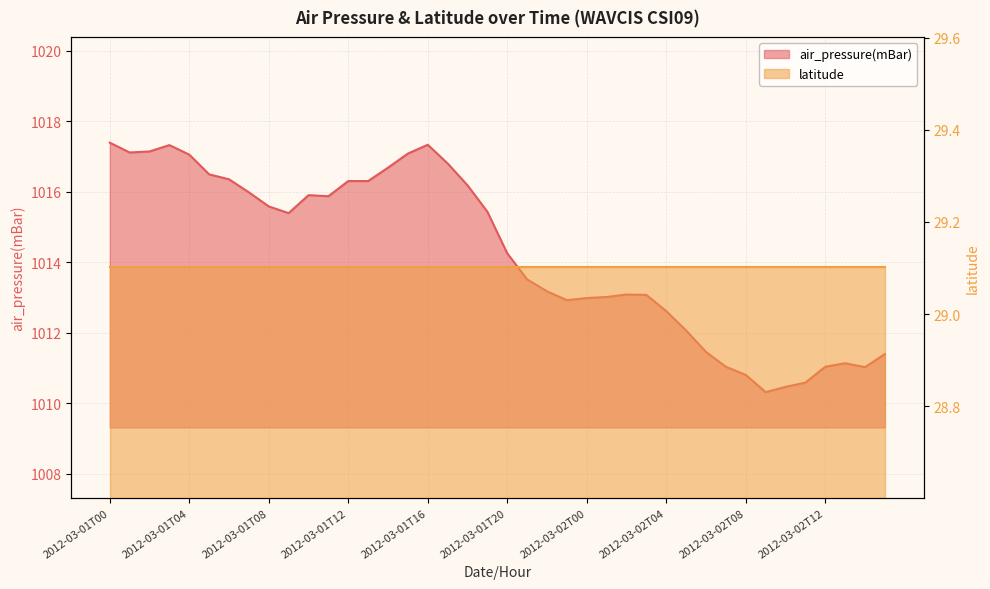

What is the difference between the maximum and second lowest values?

6.9